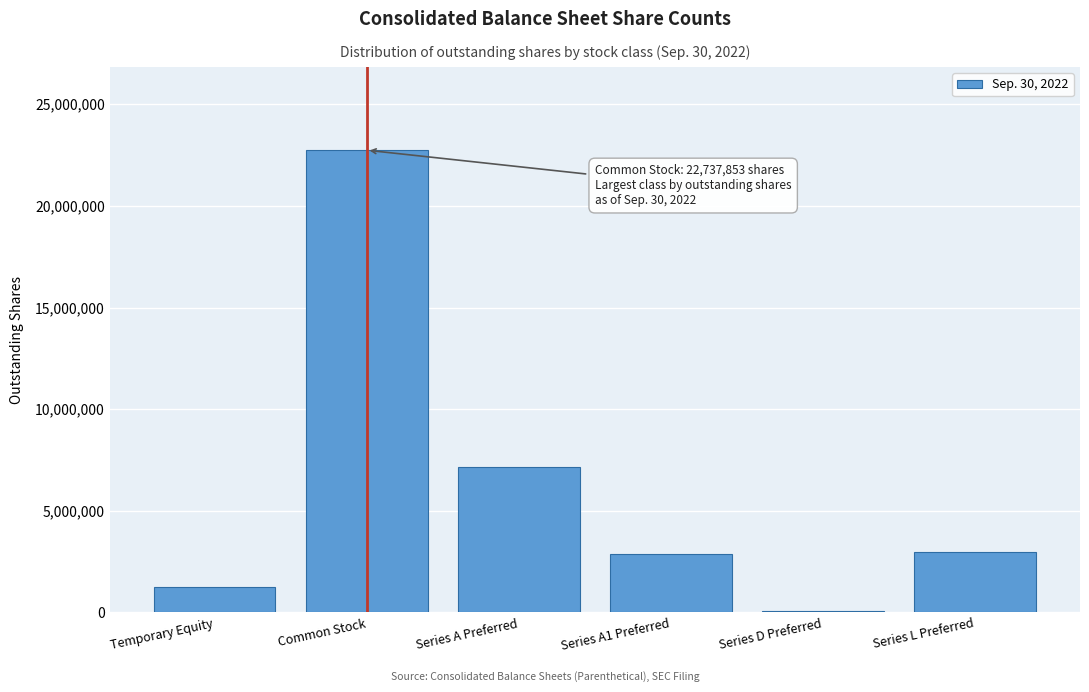

What is the greatest value displayed?

22737853